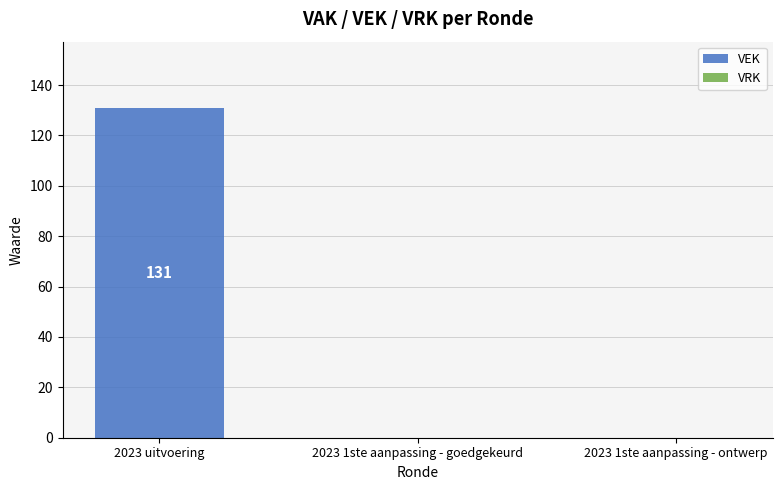

What is the greatest value displayed?

131